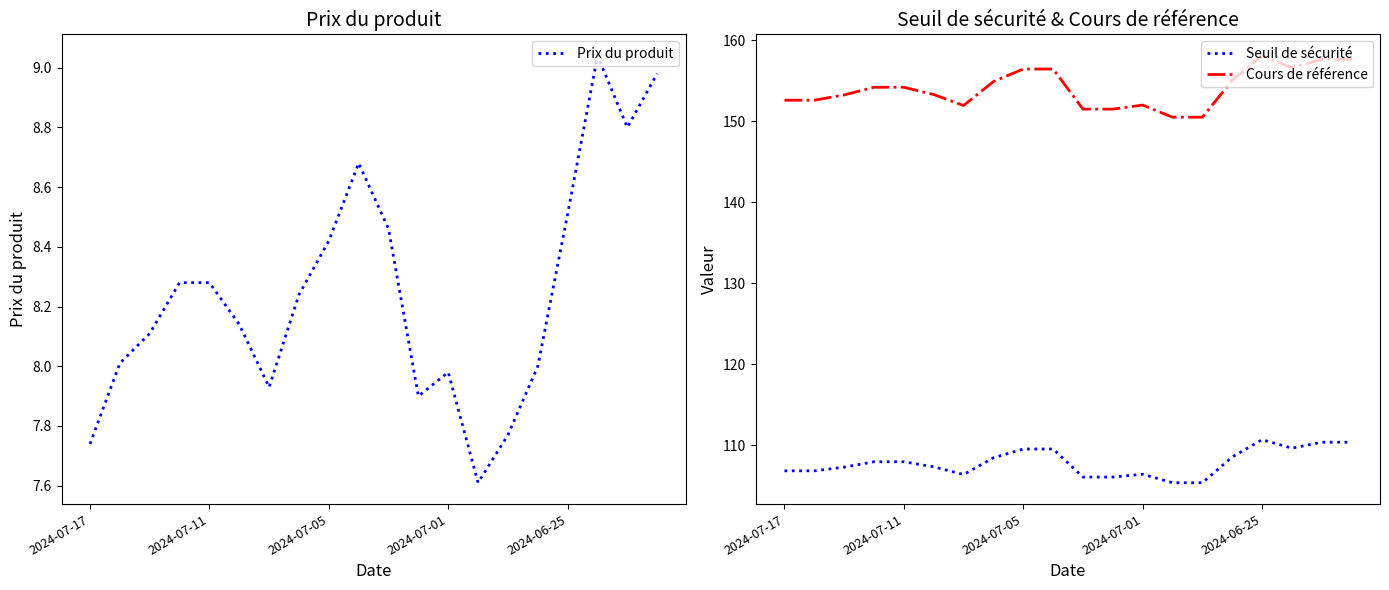

What is the minimum value for Prix du produit?

7.6